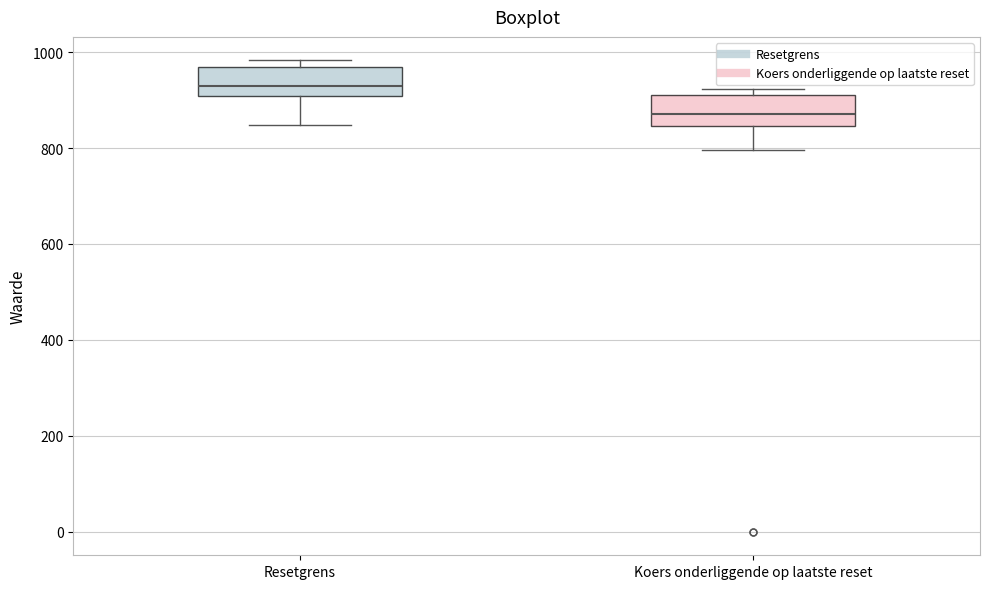

Reading left to right, transcribe this box plot: for each box, give where its median line is, the range the box spans, and where its two whiskers end, as read against the y-axis. The values are not printed on the chart, so give them approximately, as read against the axis.

Resetgrens: median 920, box 900 to 960, whiskers 840 to 980
Koers onderliggende op laatste reset: median 880, box 840 to 920, whiskers 800 to 920 (just above the box's upper edge)